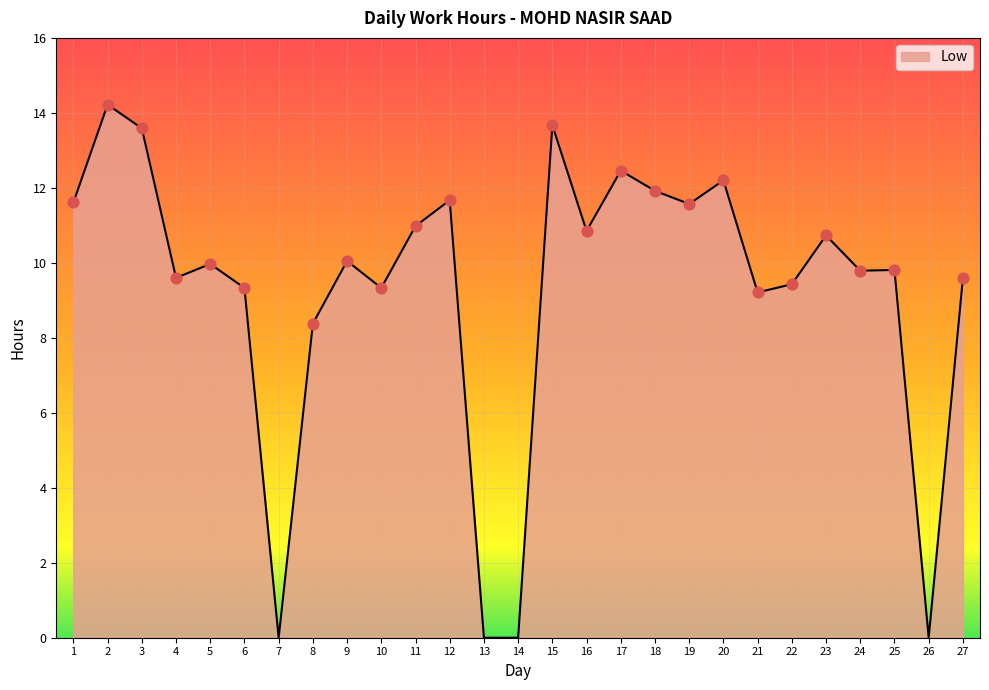

Which has a higher value, 23 or 19?

19